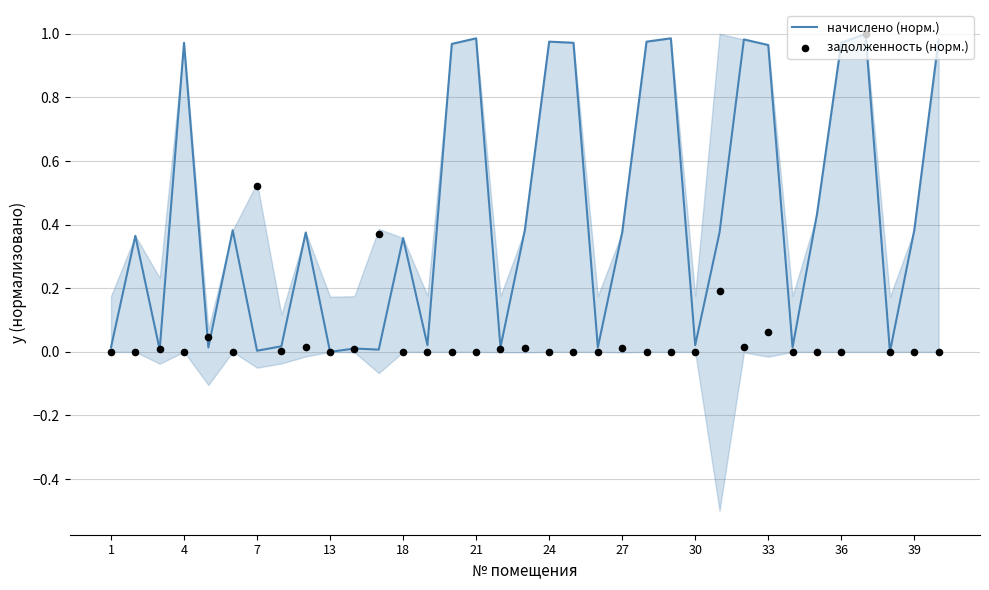

At how many categories does at least one series exceed 0?

33